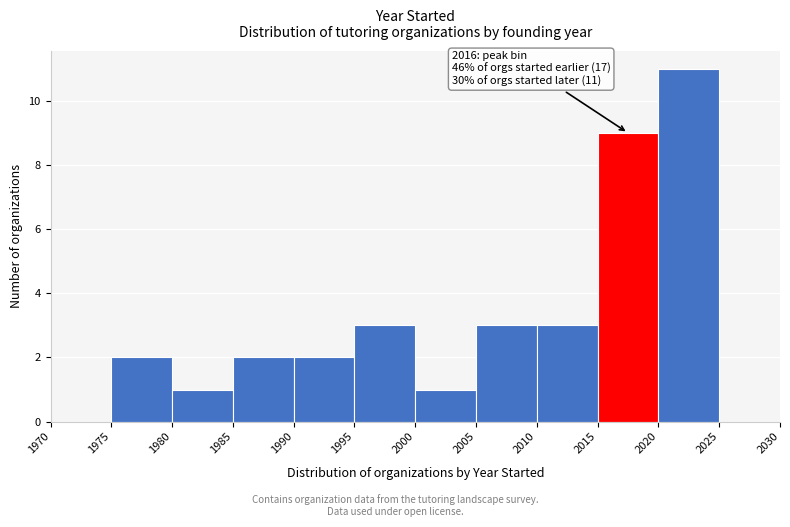

Over which range of the x-axis is the bar tallest?

2020 to 2025